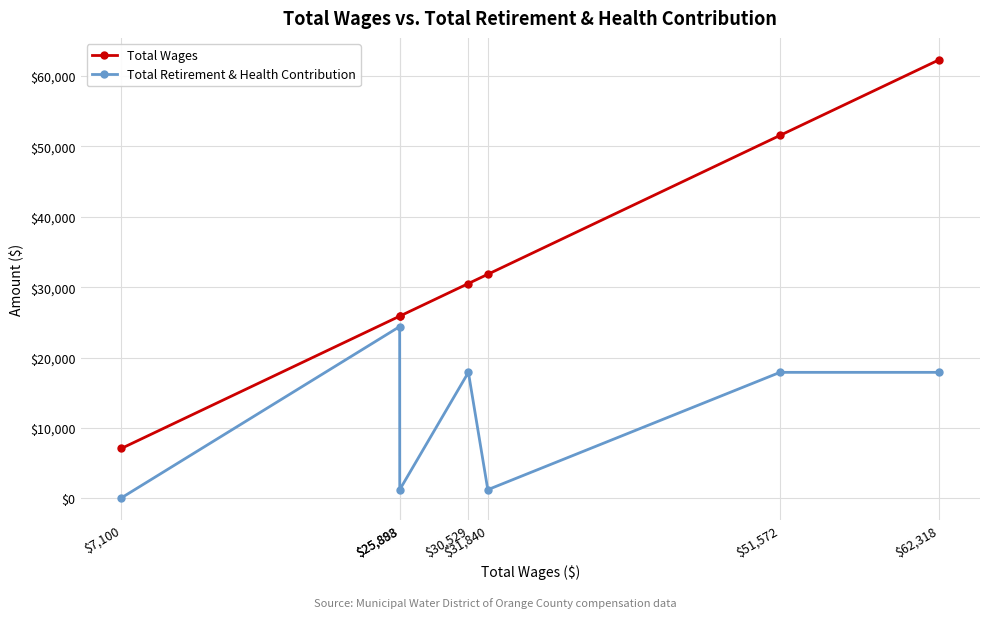

True or false: Total Retirement & Health Contribution and Total Wages cross at least once.

False